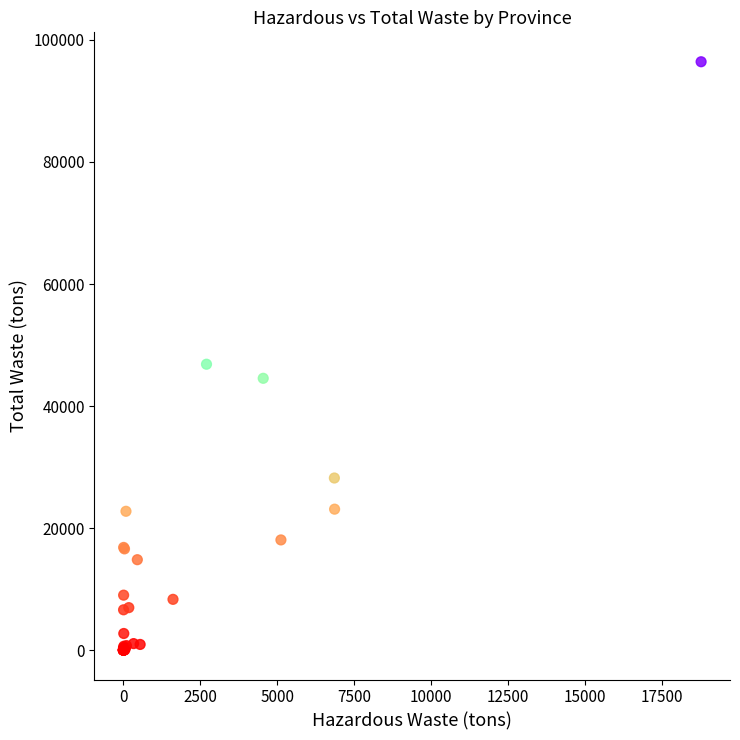

What Y value in the scatter plot is closest to 48215?

46855.4